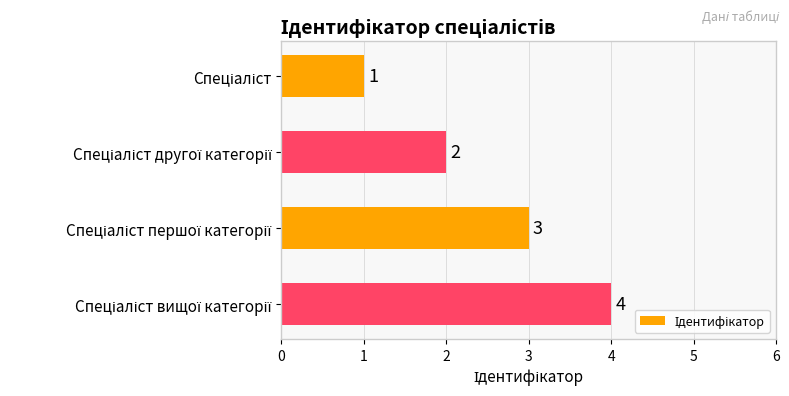

How many values are between 2 and 4?

3